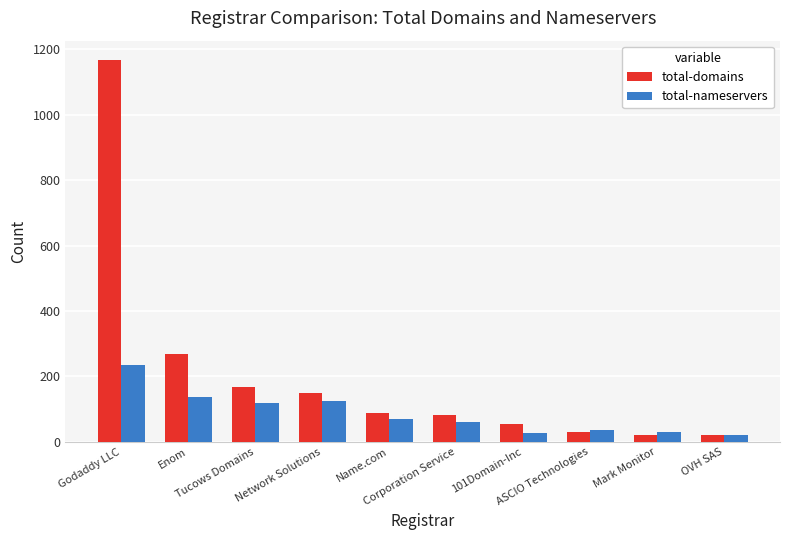

What position from the left is Name.com?

5